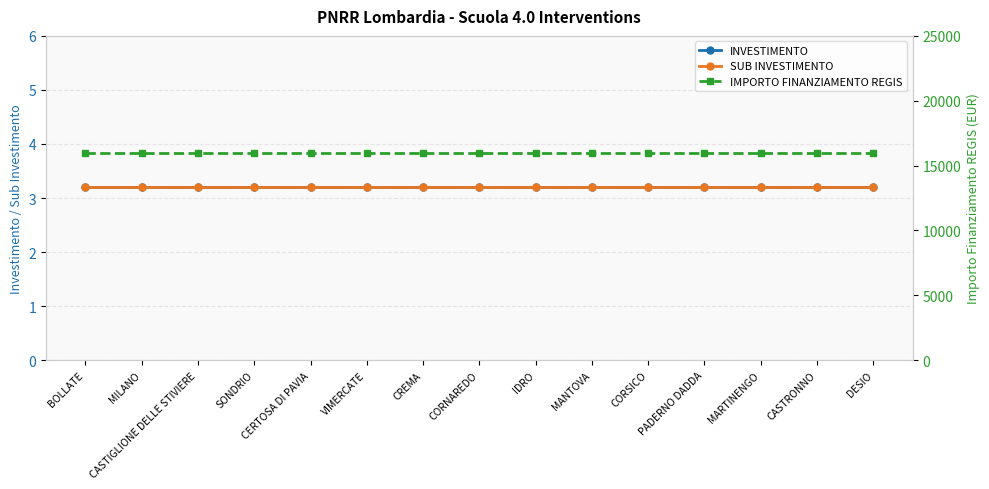

Rank the categories by SUB INVESTIMENTO value from lowest to highest.

BOLLATE, MILANO, CASTIGLIONE DELLE STIVIERE, SONDRIO, CERTOSA DI PAVIA, VIMERCATE, CREMA, CORNAREDO, IDRO, MANTOVA, CORSICO, PADERNO DADDA, MARTINENGO, CASTRONNO, DESIO